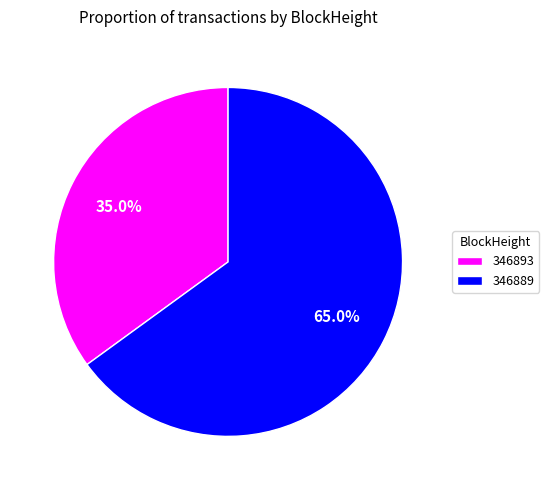

Combined, do 346893 and 346889 account for over 50%?

Yes